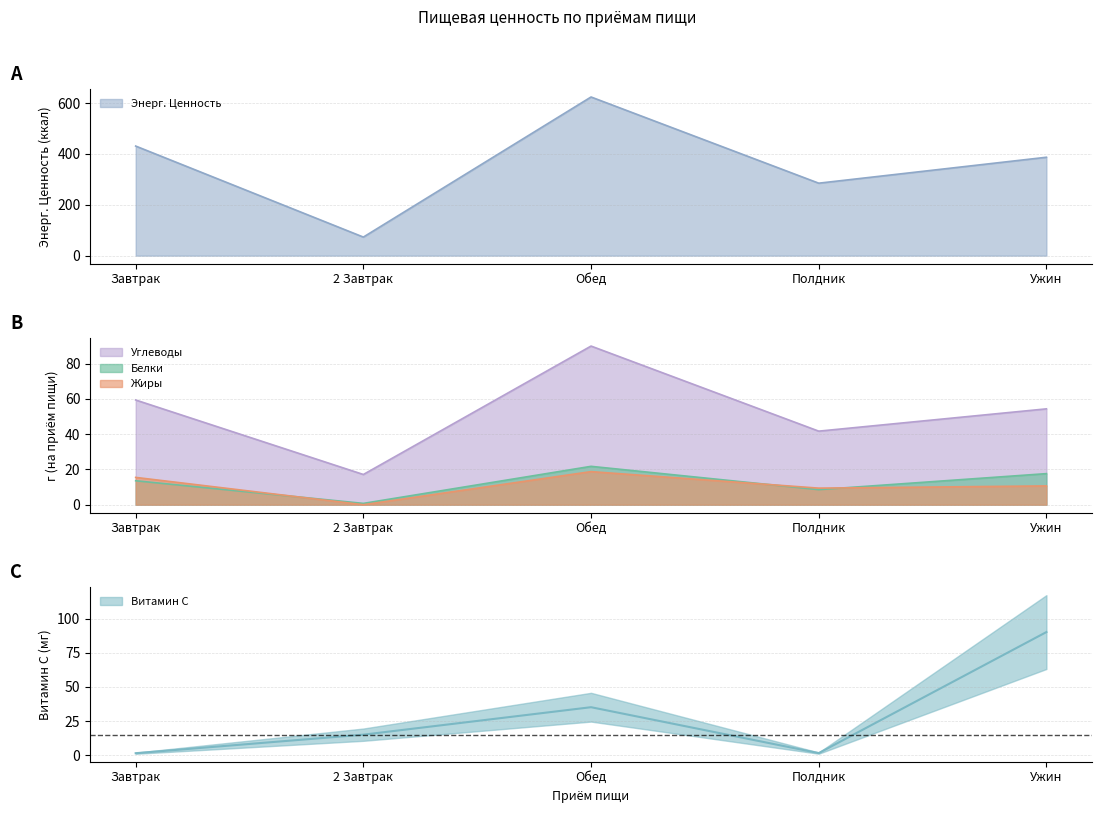

How many categories are shown in the chart?

5